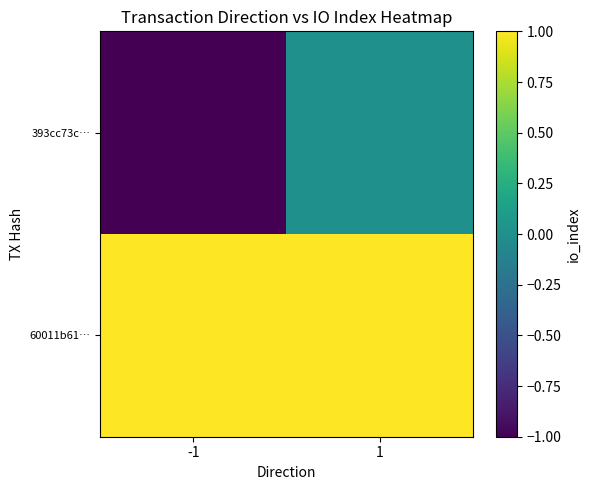

Reading right to left, transcribe all the data shown in this chart.

393cc73c…: 1=0	-1=-1
60011b61…: 1=1	-1=1